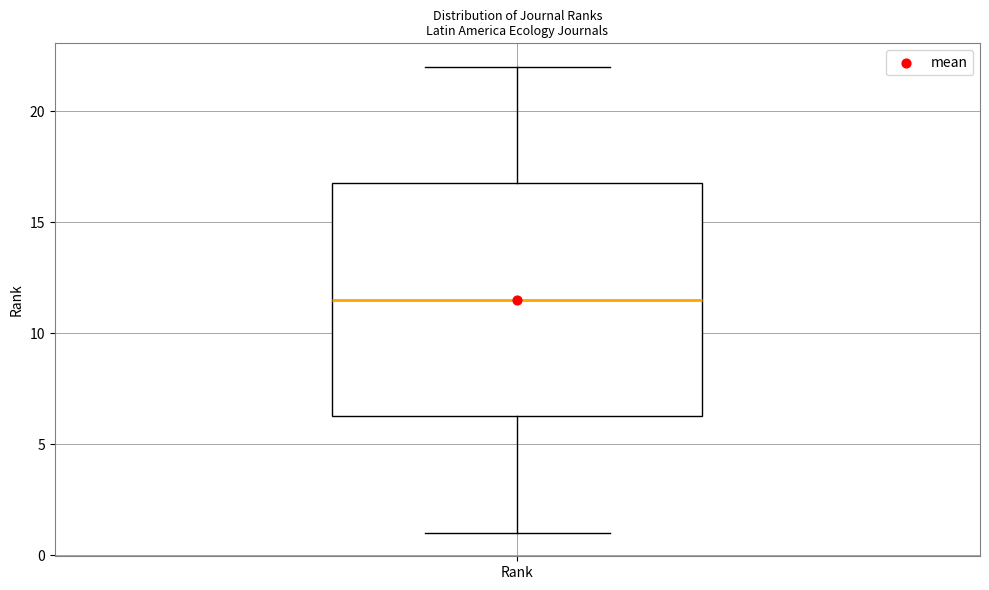

Where is the upper edge of the box for Rank on the y-axis? The values are not printed on the chart, so give them approximately, as read against the axis.

17.0